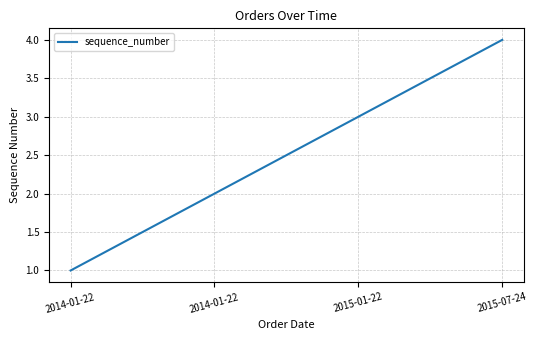

Count the number of data series in this chart.

1